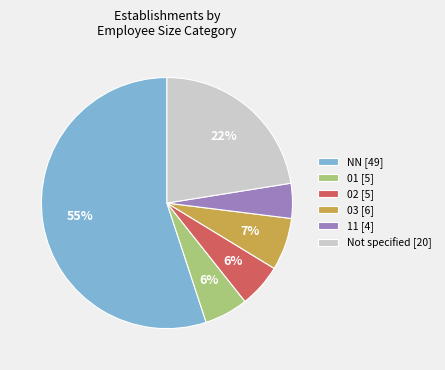

To the nearest percent, what is the average slice percentage?

17%